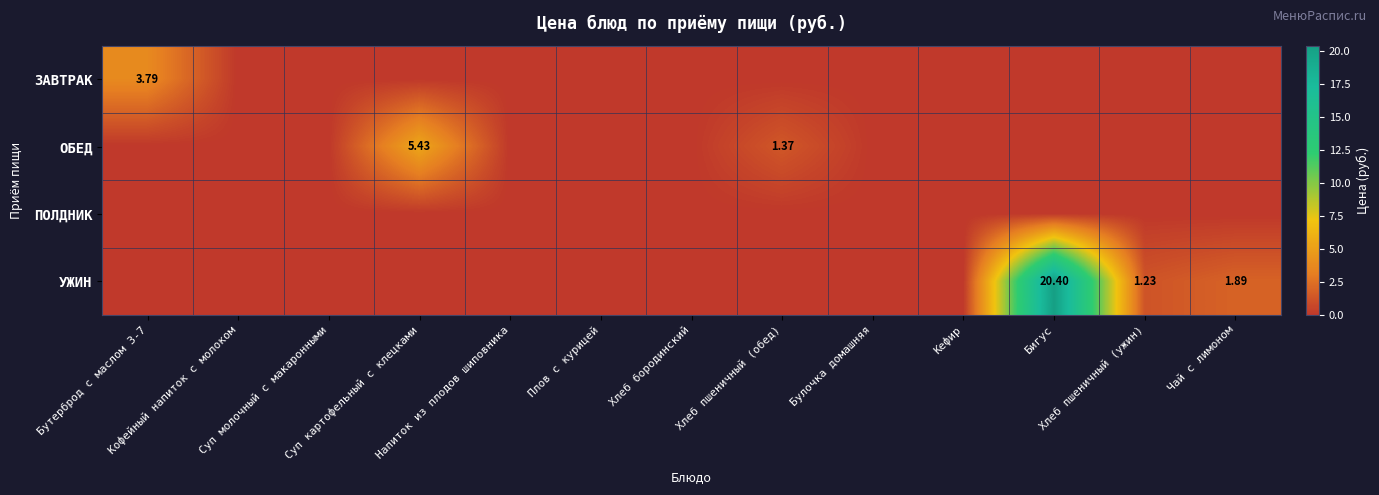

At which label does УЖИН reach its peak?

Бигус